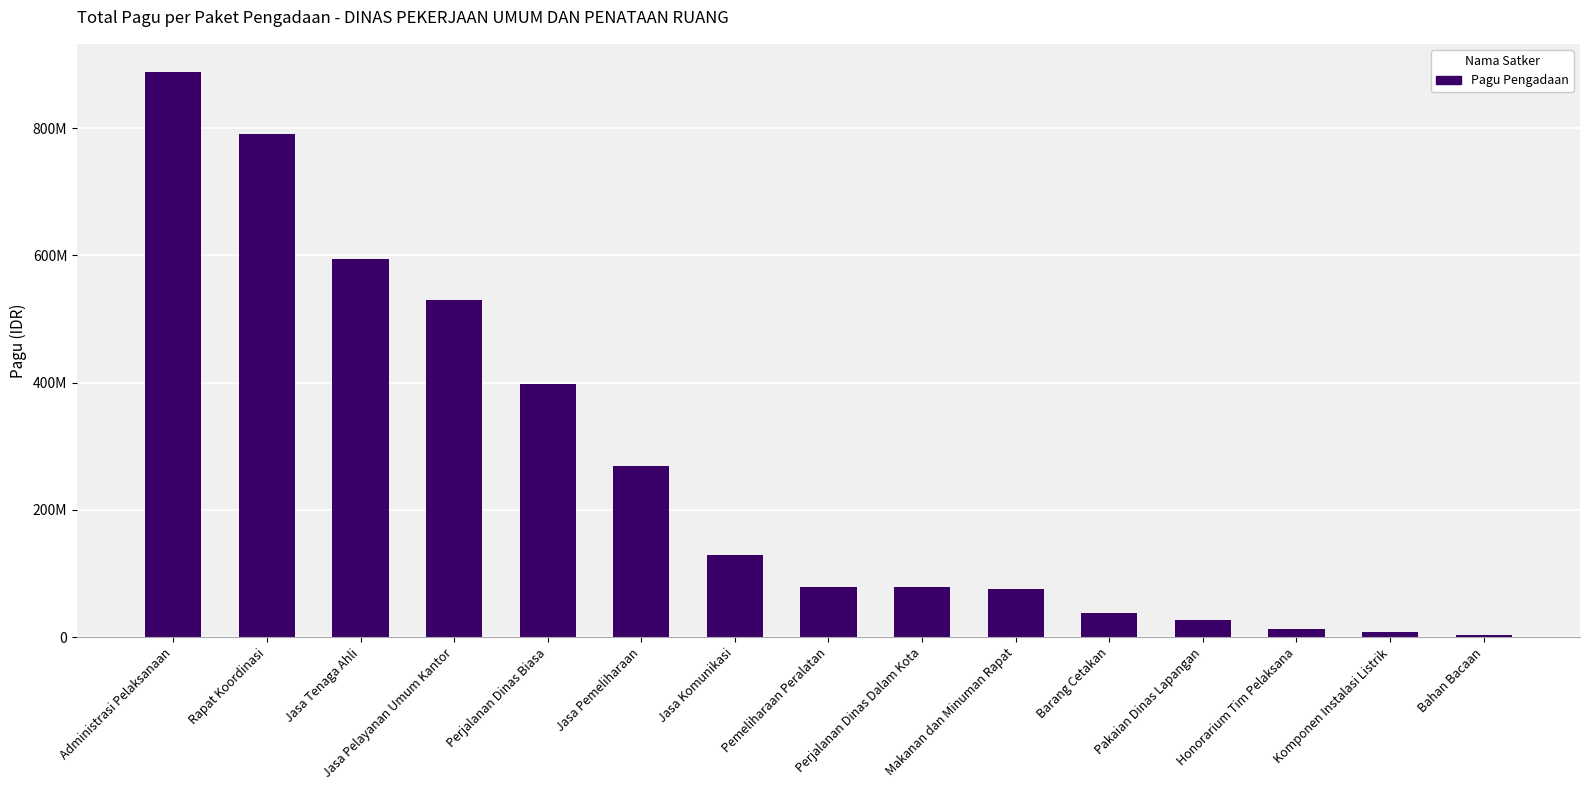

At which label is the value closest to 446059100?

Perjalanan Dinas Biasa